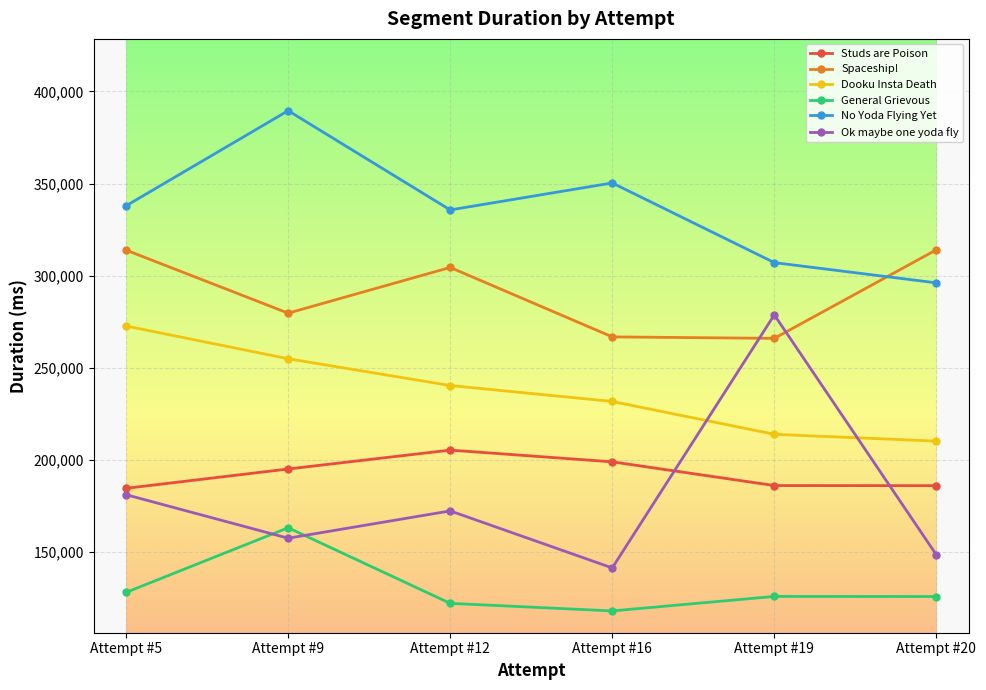

Is it true that Ok maybe one yoda fly equals 94021 at Attempt #19?

False